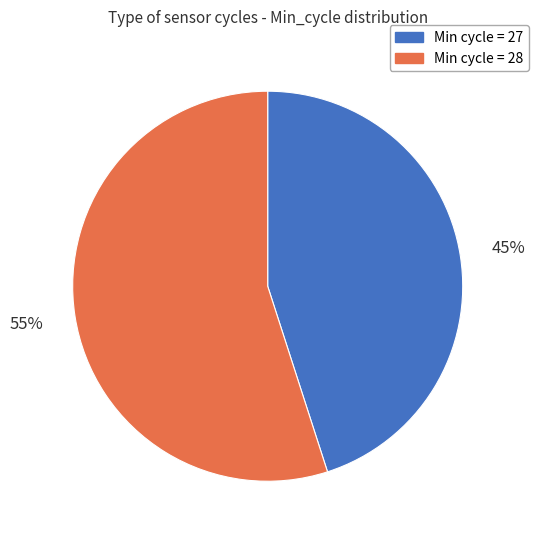

To the nearest percent, what is the difference between the largest and smallest slice percentages?

10%